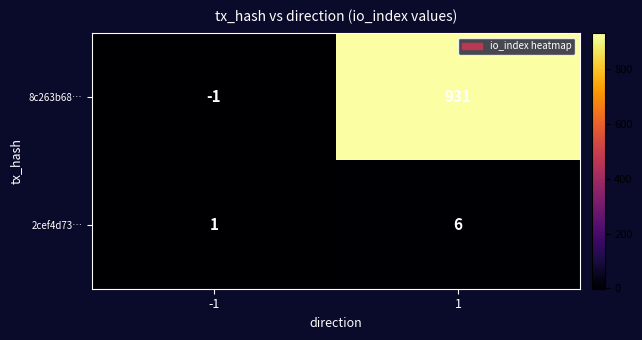

The 8c263b68… series shows -1 at -1. True or false?

True